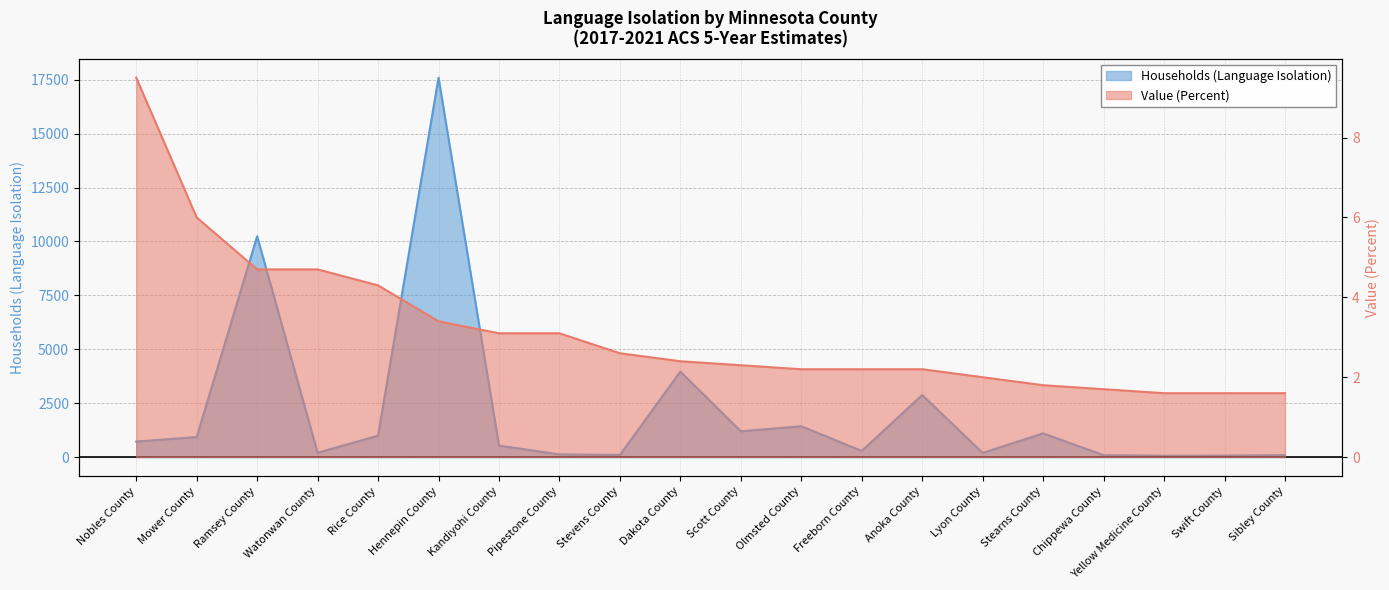

Count the number of categories in the chart.

20